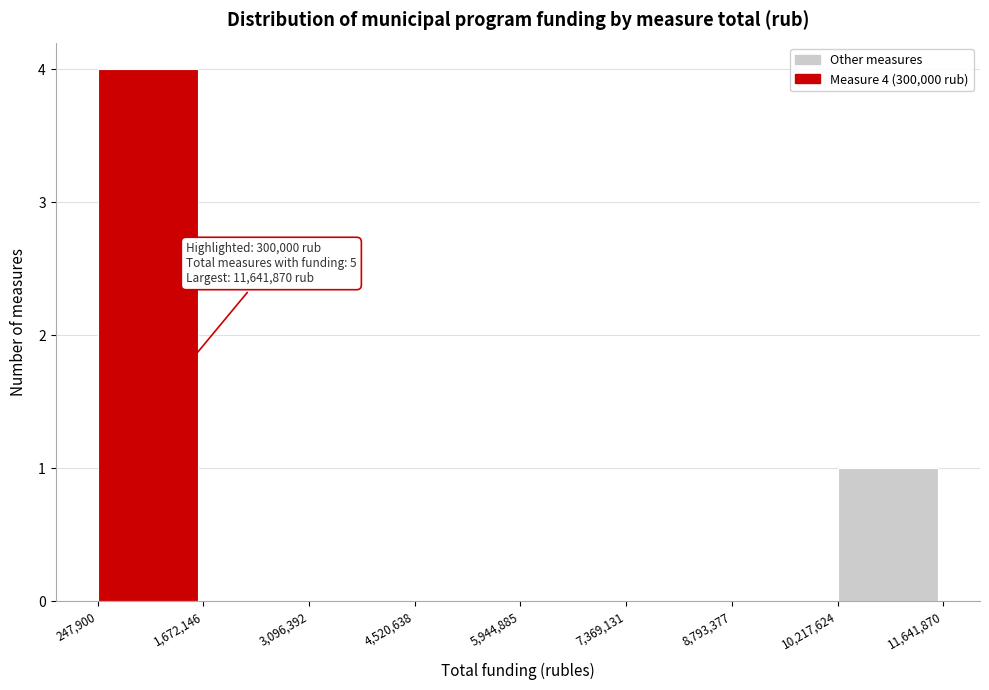

Over which range of the x-axis is the bar tallest?

247,900 to 1,672,146